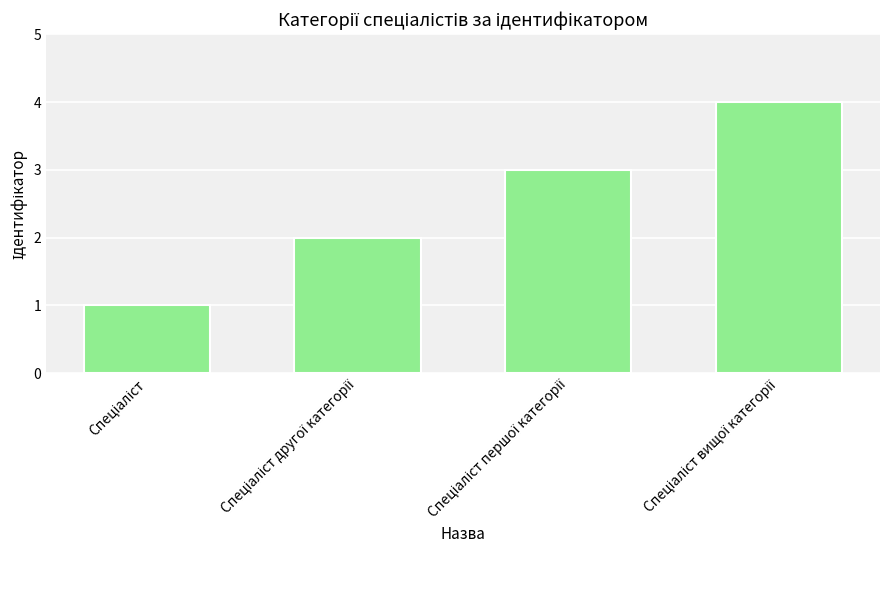

What is the greatest value displayed?

4